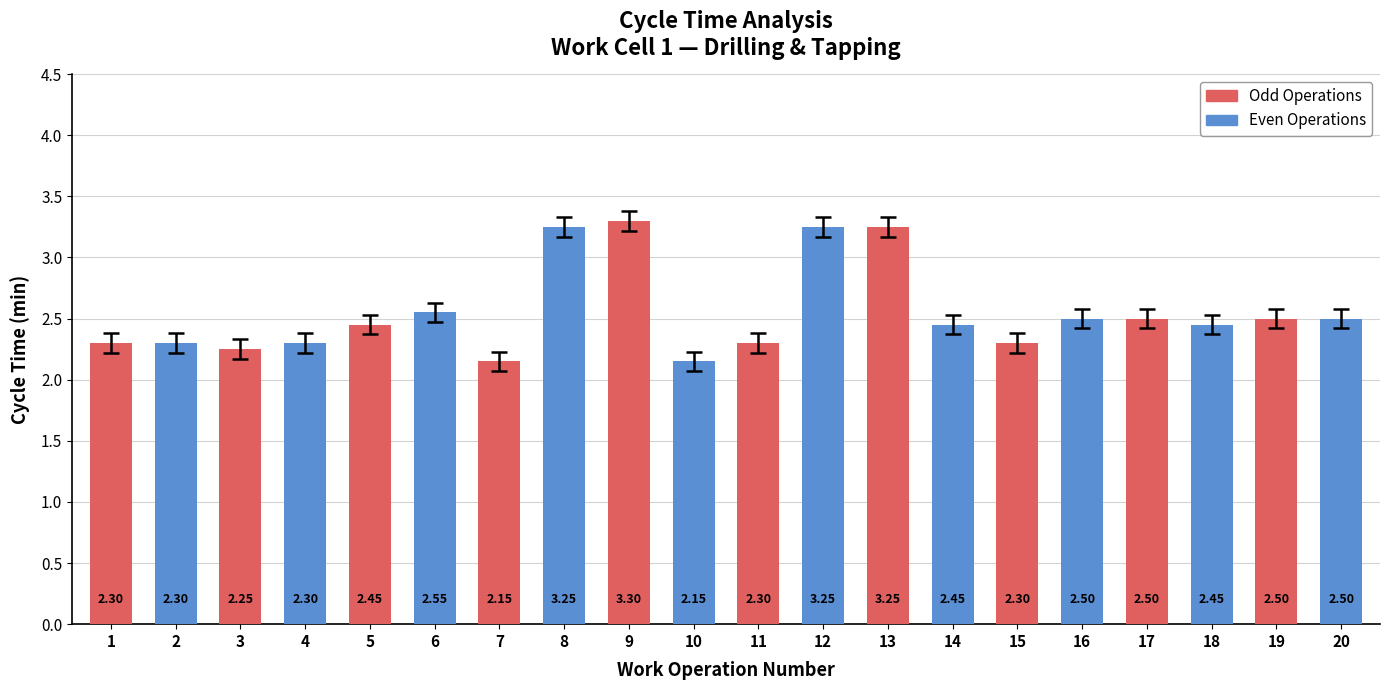

What is the ratio of the value at 15 to the value at 18?

0.9